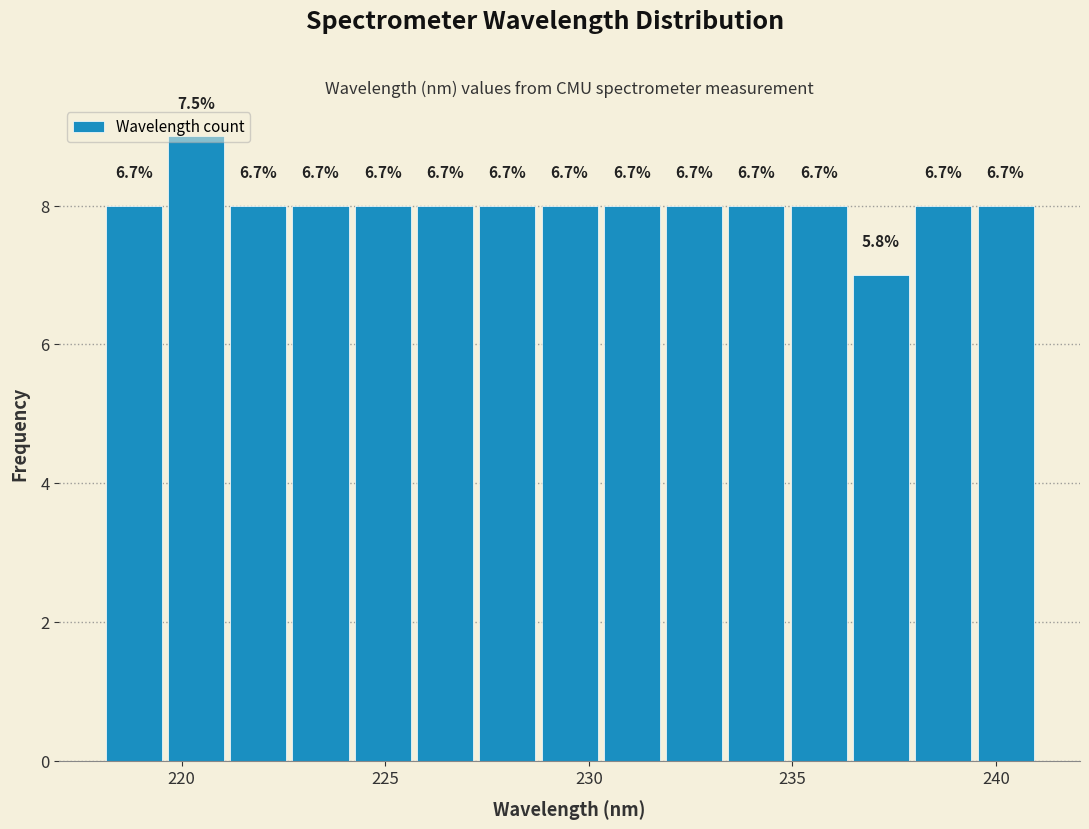

Read against the x-axis, roughly where is the centre of the tallest bar?

220.5